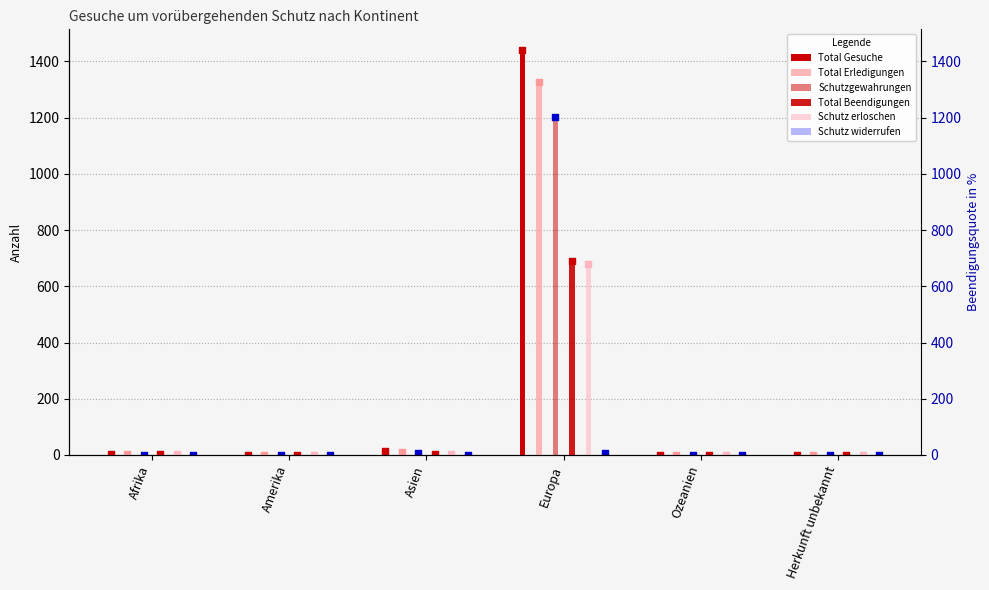

Which series reaches the minimum Y coordinate?

Total Gesuche